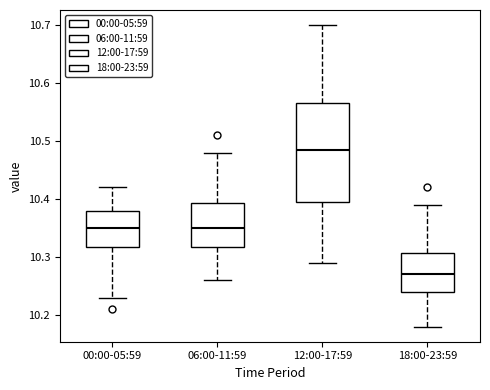

Which box's median line is the lowest?

18:00-23:59